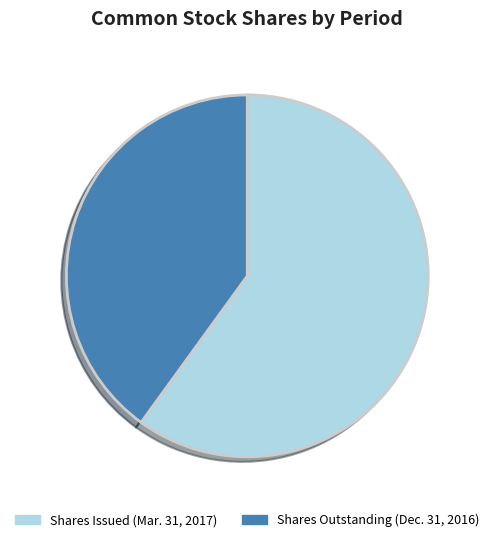

Does any single category account for the majority?

Yes